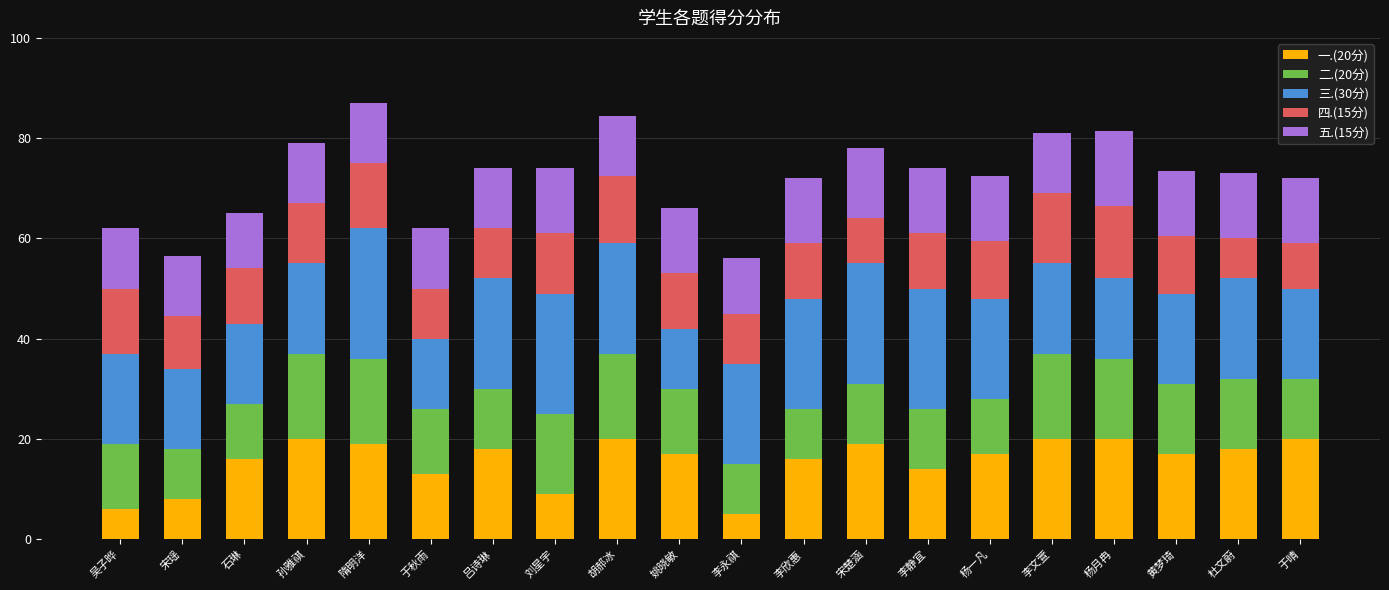

What is the total value across all series at 李静宜?

74.0